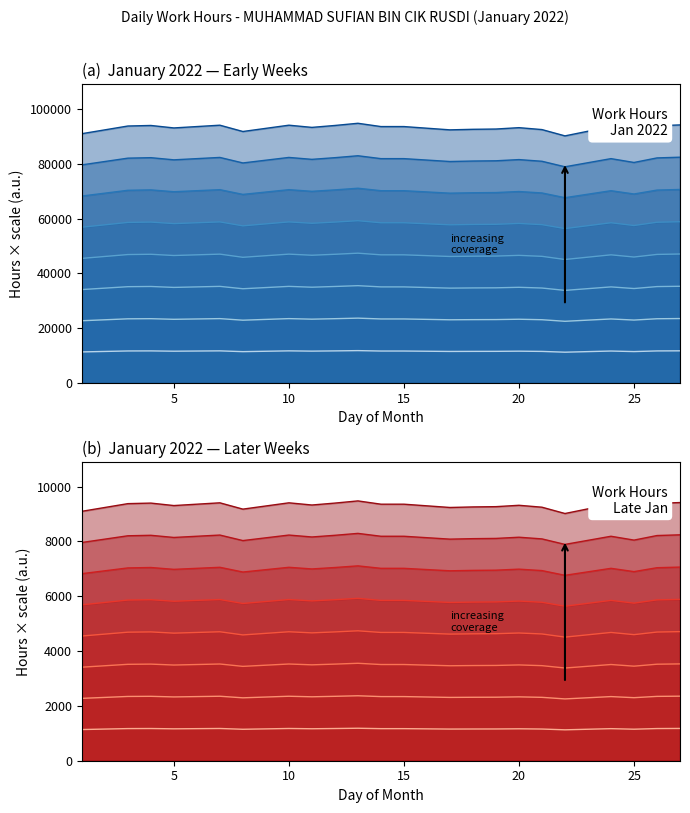

Rank the categories by value from lowest to highest.

Day 22, Day 1, Day 8, Day 25, Day 17, Day 21, Day 18, Day 19, Day 5, Day 20, Day 11, Day 6, Day 14, Day 15, Day 24, Day 3, Day 26, Day 4, Day 12, Day 7, Day 10, Day 27, Day 13